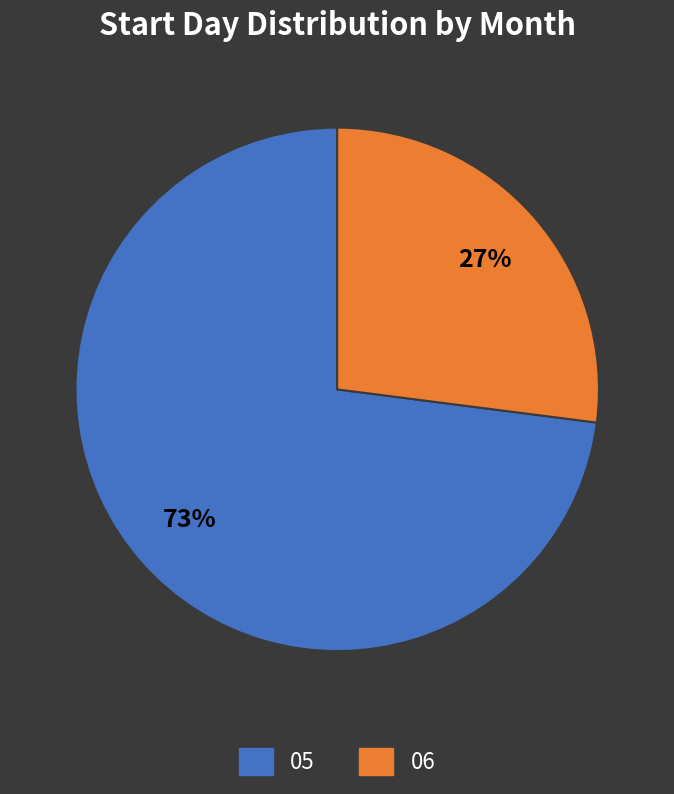

Rank the categories by value from lowest to highest.

06, 05